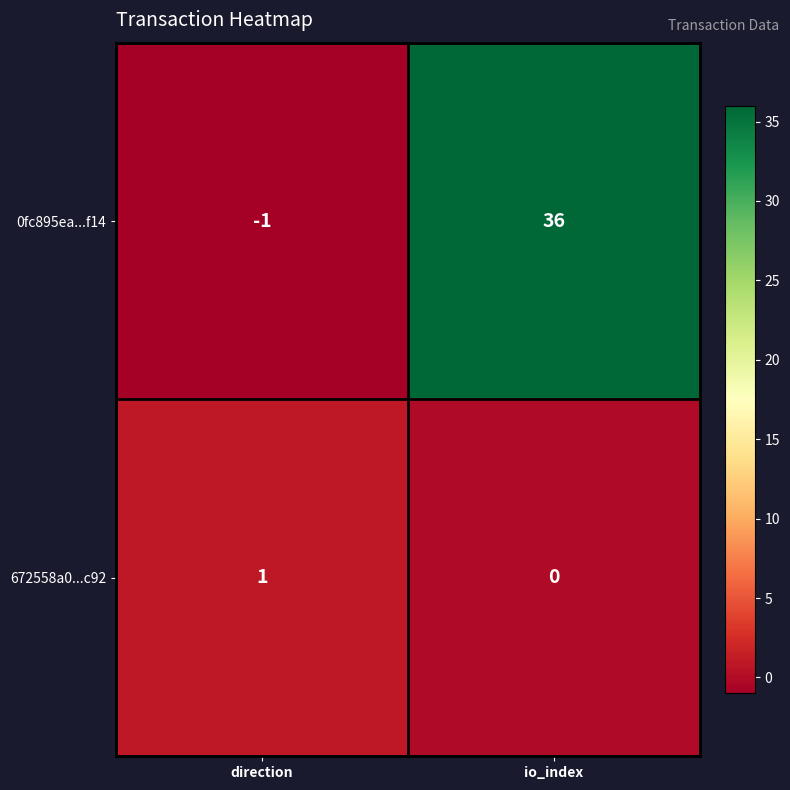

List the series in order of their overall mean, highest first.

0fc895ea...f14, 672558a0...c92